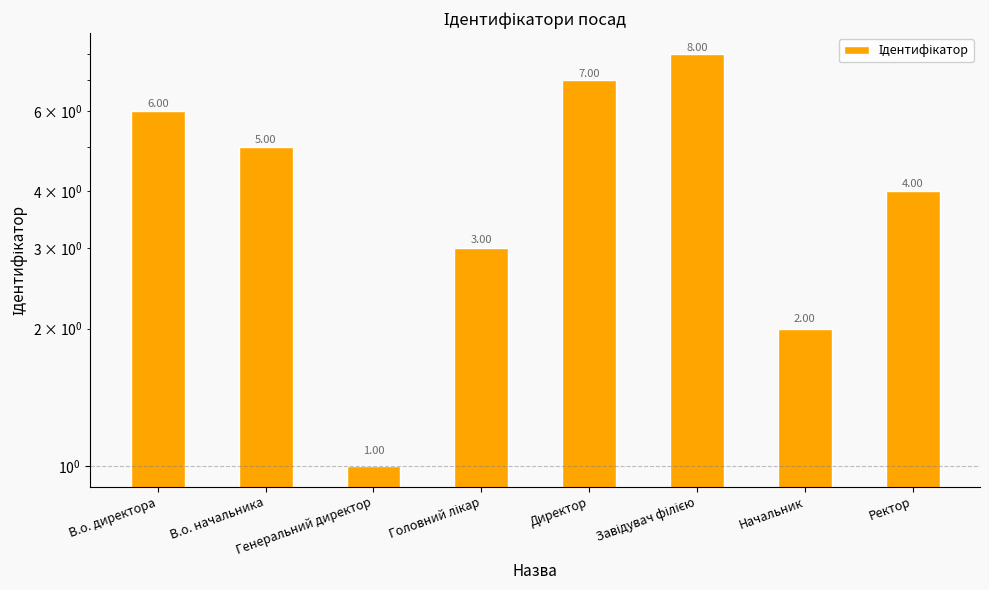

What is the average value?

4